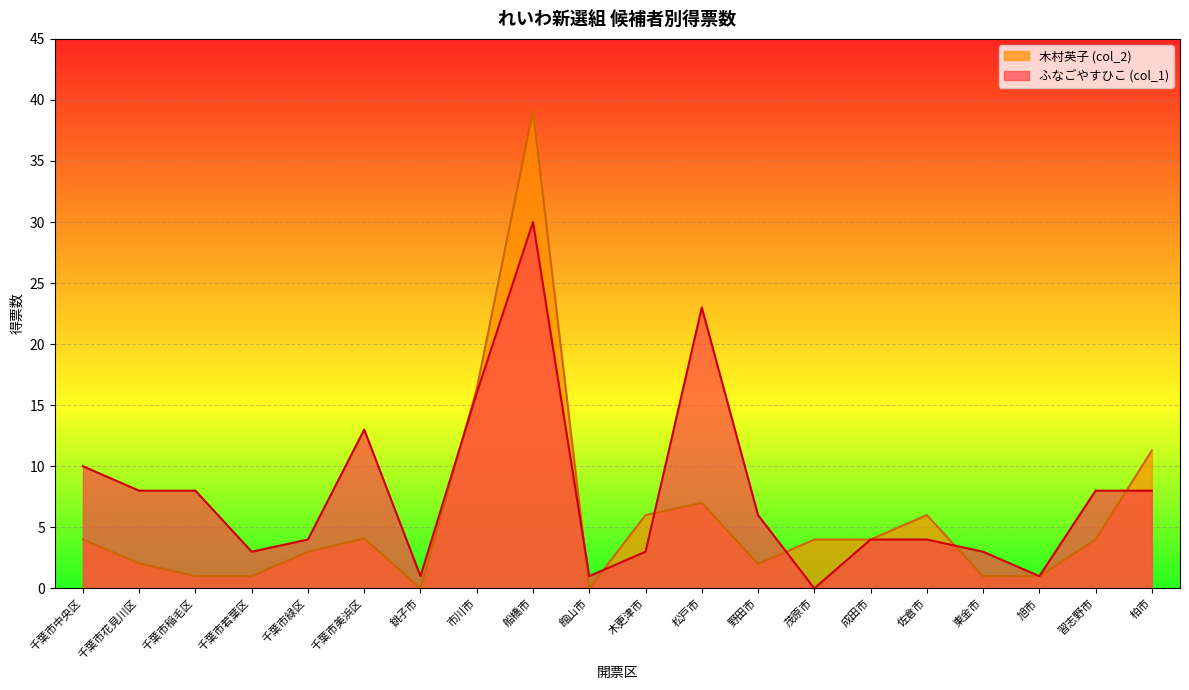

What is the total value across all series at 成田市?

8.0